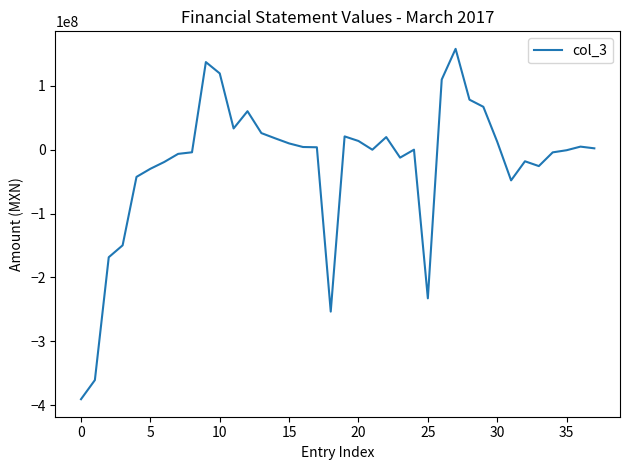

What is the difference between the maximum and minimum values?

548540720.6